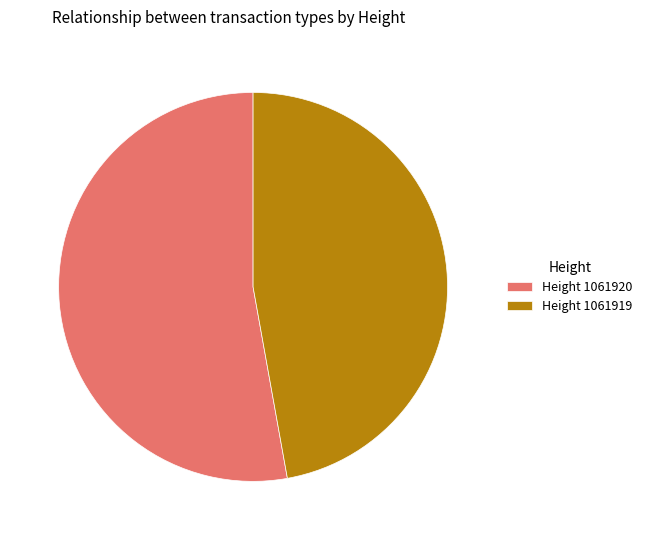

What is the ratio of the value at Height 1061919 to the value at Height 1061920?

0.9